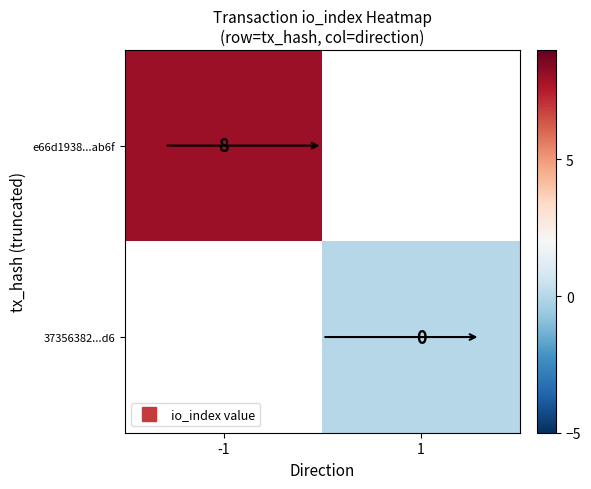

Is the value of e66d1938...ab6f at -1 greater than the value of 37356382...d6 at 1?

Yes